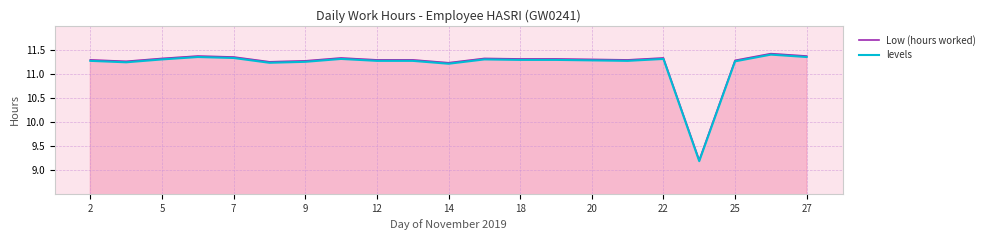

What are all the series names shown in the legend?

Low (hours worked), levels